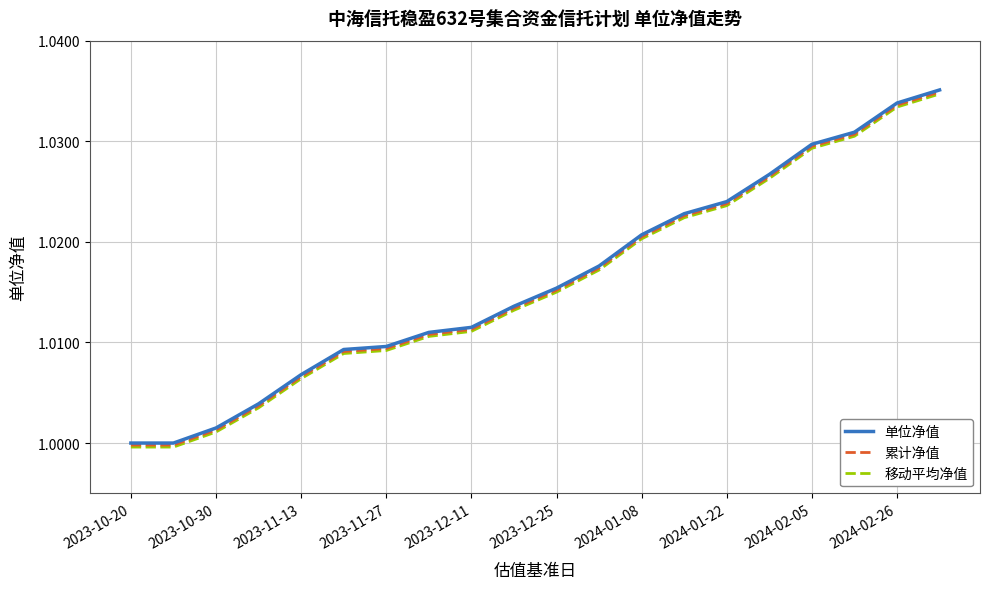

At which label does 移动平均净值 first exceed 1?

2023-10-30